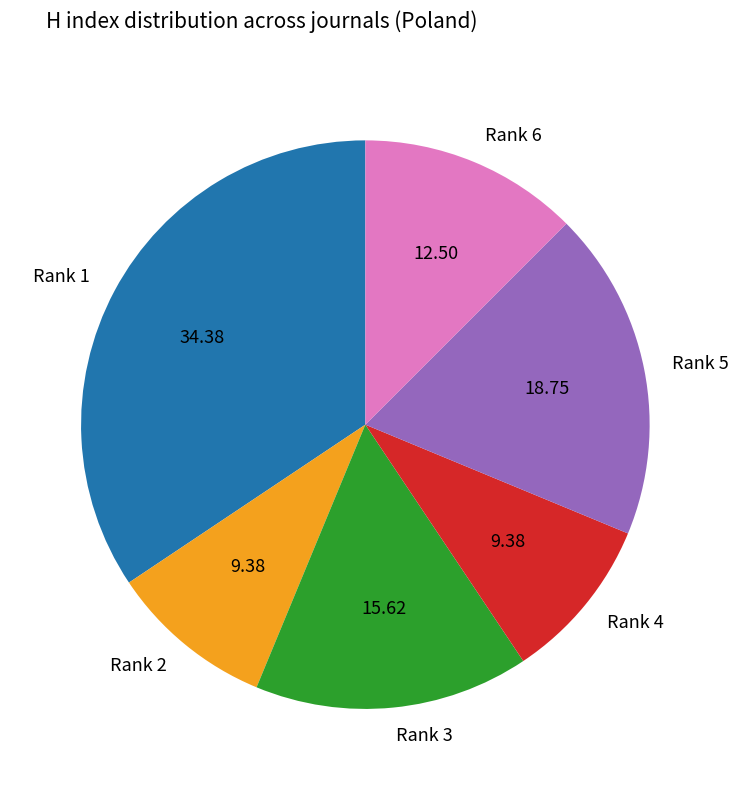

Between Rank 5 and Rank 1, which is larger?

Rank 1